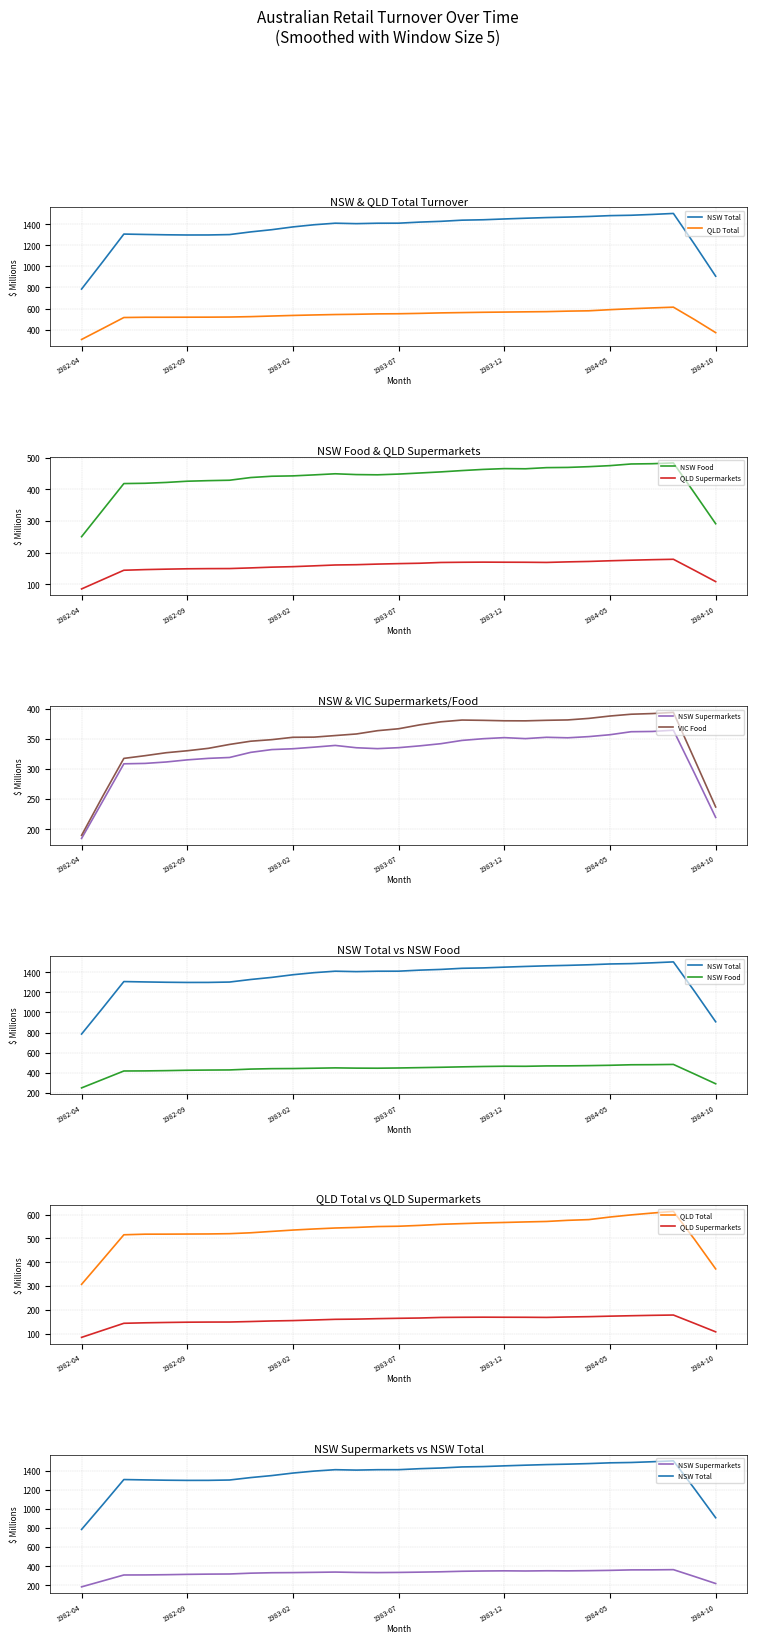

Is it true that QLD Total equals 361.6 at 1983-02?

False